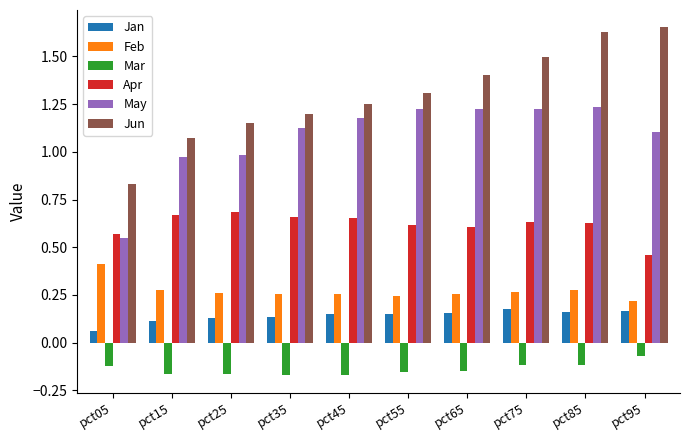

Which category has the lowest value in the Jun series?

pct05